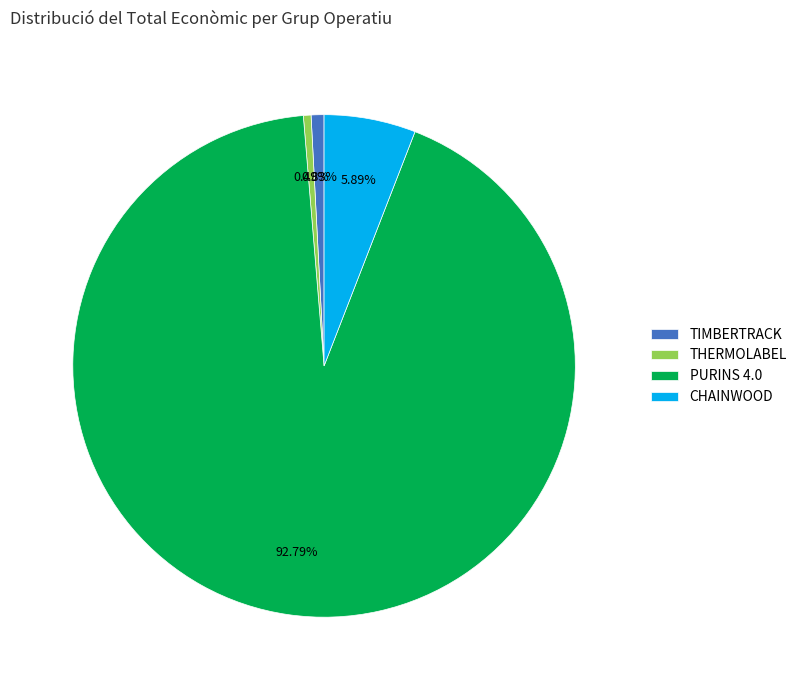

To the nearest percent, what is the average slice percentage?

25%